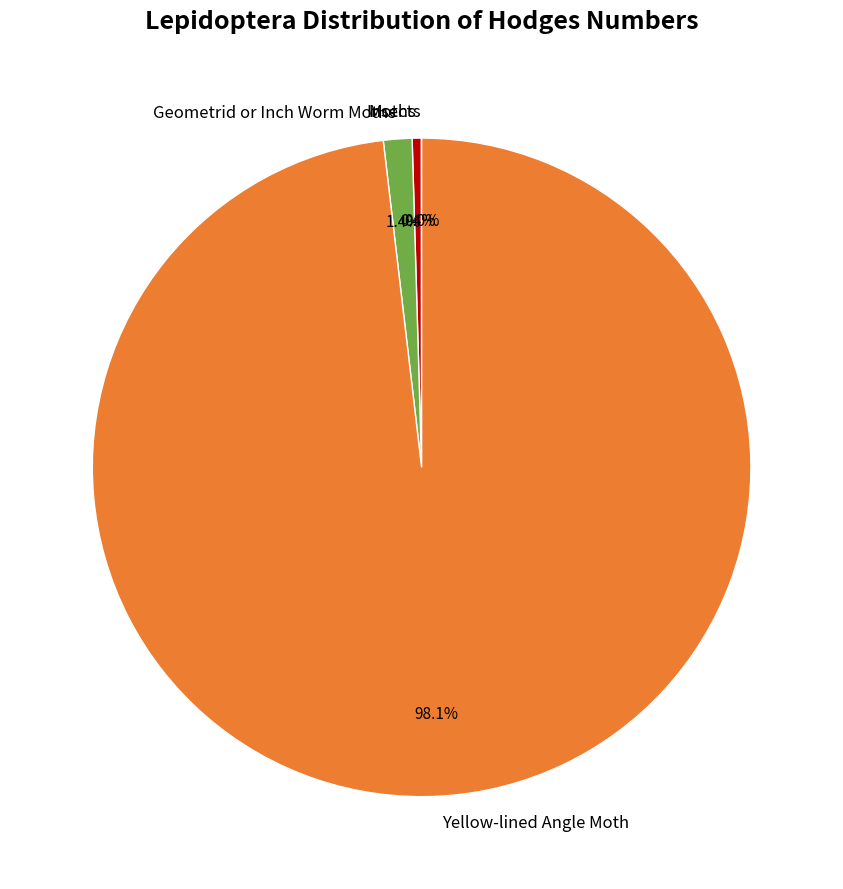

To the nearest percent, what is the difference between the largest and smallest slice percentages?

98%